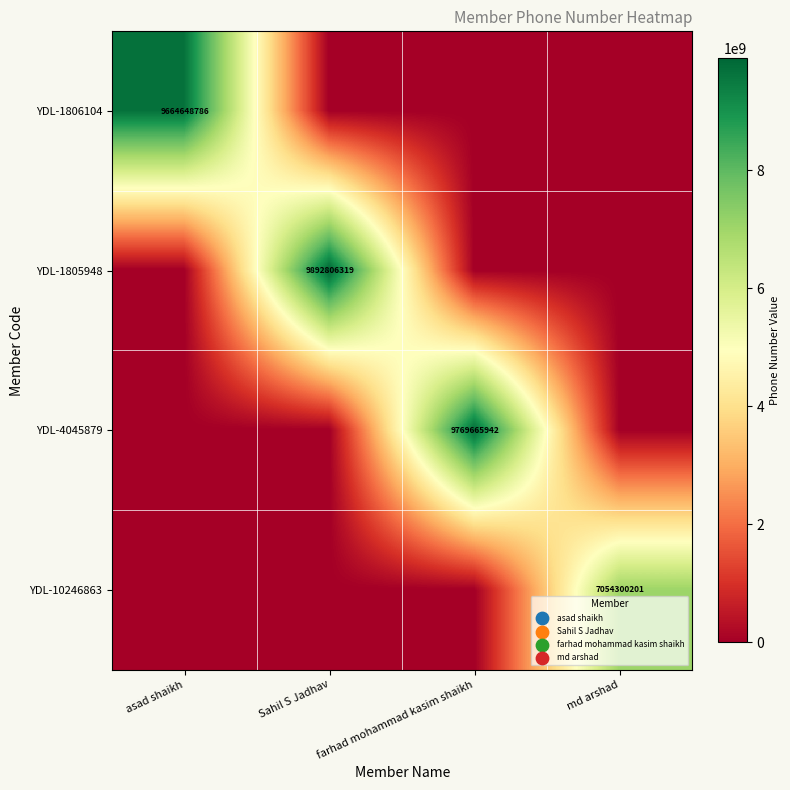

Which label corresponds to the largest value in the chart?

Sahil S Jadhav